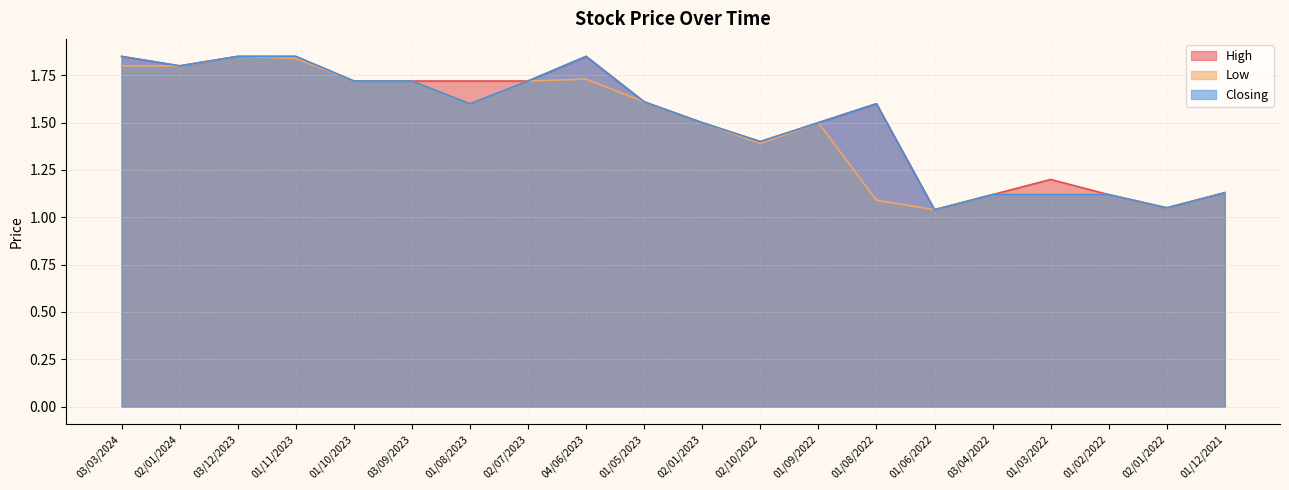

Rank the series at 02/10/2022 from highest to lowest value.

High, Closing, Low